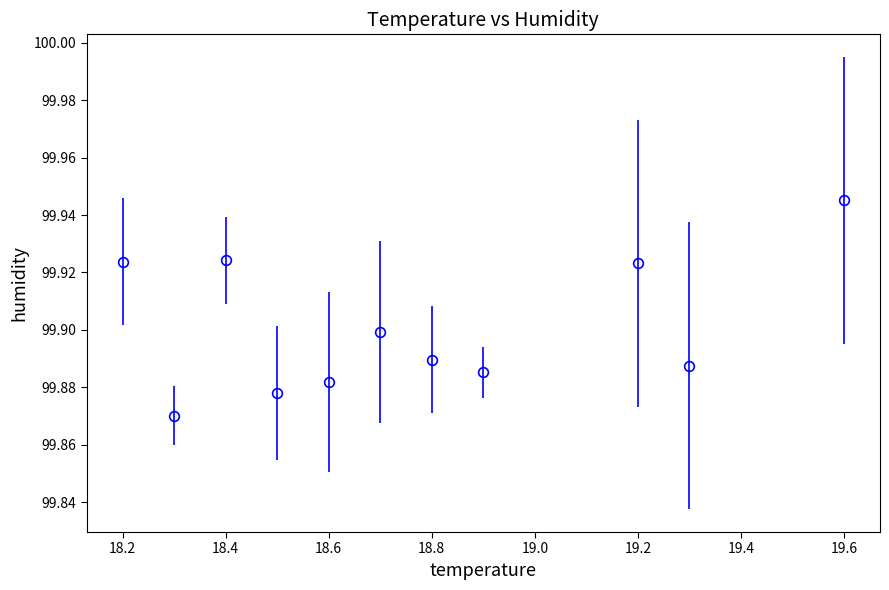

How many interior local peaks (higher than both neighbors) does the data have?

3